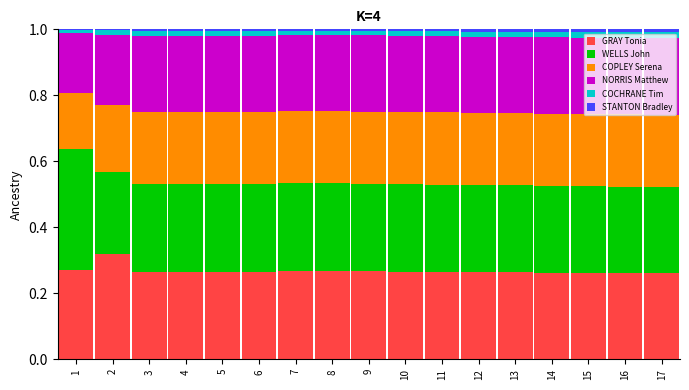

Are the bars grouped side by side (vs. stacked)?

No